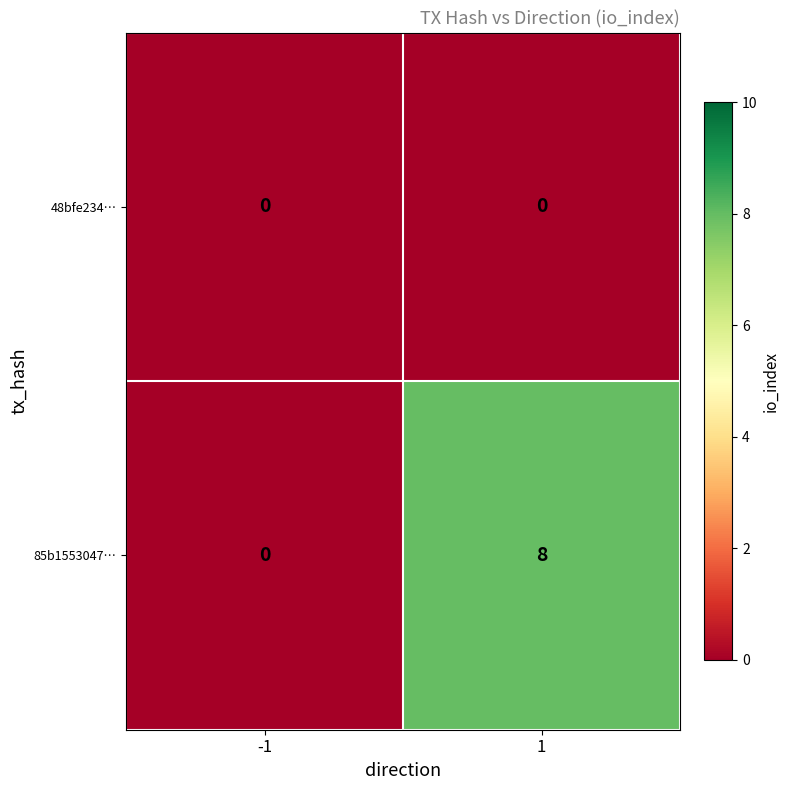

The 85b1553047… series shows 3 at -1. True or false?

False